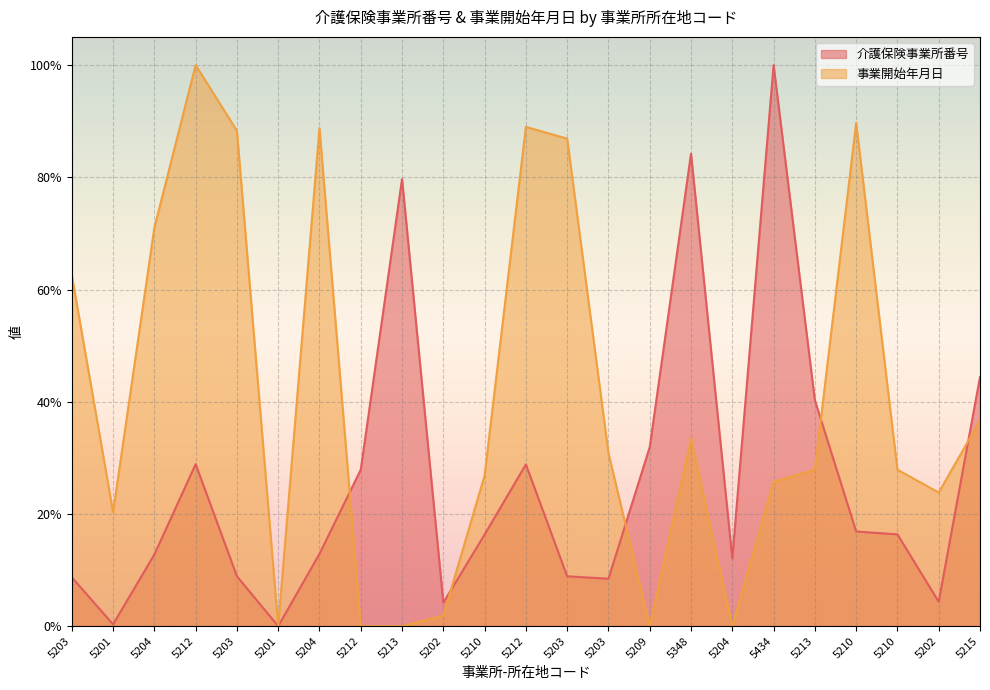

Which series changed the most between 5201 and 5212?

介護保険事業所番号